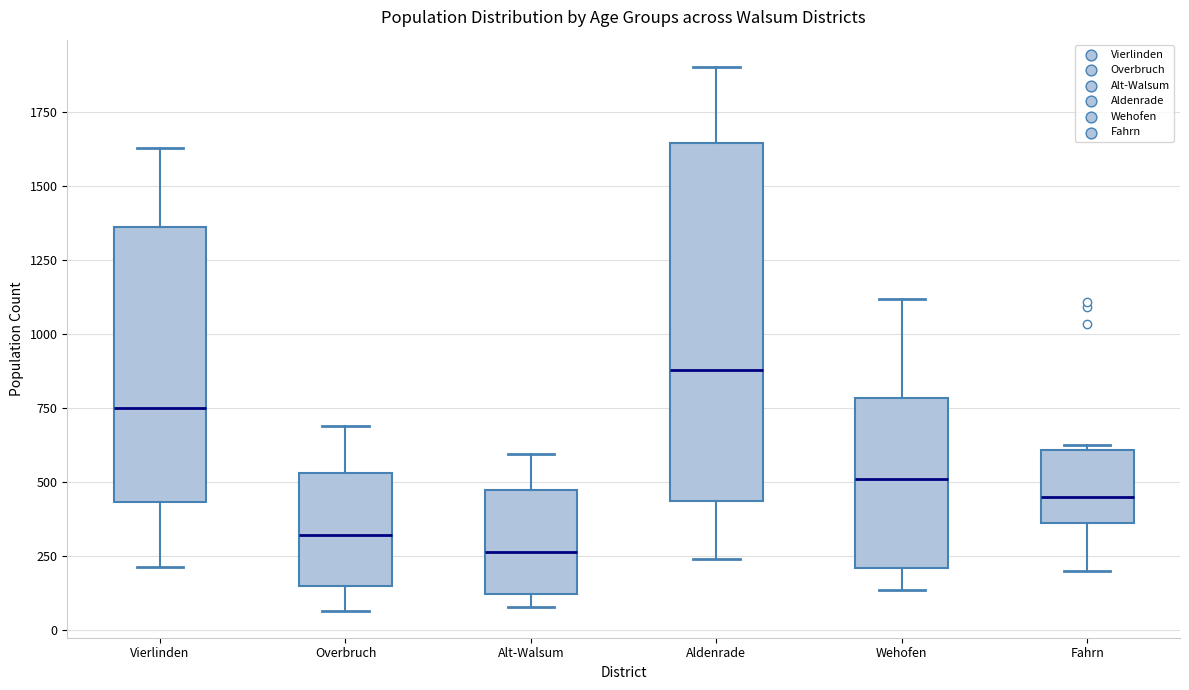

Reading left to right, transcribe this box plot: for each box, give where its median line is, the range the box spans, and where its two whiskers end, as read against the y-axis. The values are not printed on the chart, so give them approximately, as read against the axis.

Vierlinden: median 750, box 450 to 1350, whiskers 200 to 1650
Overbruch: median 300, box 150 to 550, whiskers 50 to 700
Alt-Walsum: median 250, box 100 to 450, whiskers 100 (just below the box's lower edge) to 600
Aldenrade: median 900, box 450 to 1650, whiskers 250 to 1900
Wehofen: median 500, box 200 to 800, whiskers 150 to 1100
Fahrn: median 450, box 350 to 600, whiskers 200 to 650